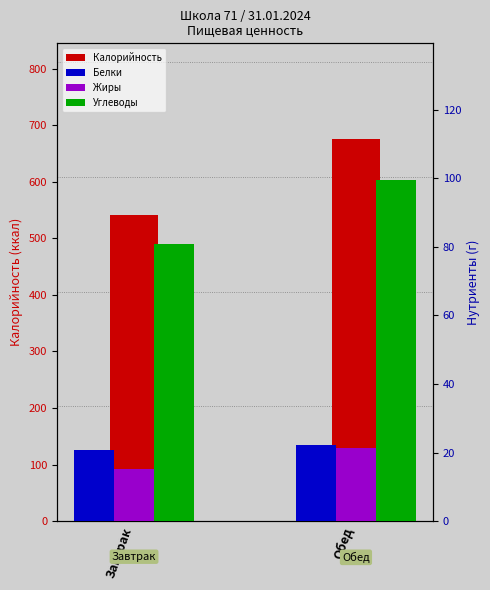

The Калорийность series shows 874.1 at Завтрак. True or false?

False